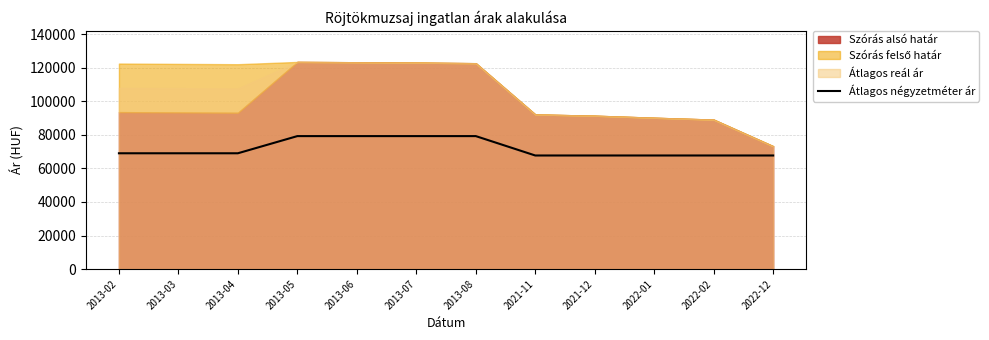

Rank the categories by value from highest to lowest.

2013-05, 2013-06, 2013-07, 2013-08, 2013-02, 2013-03, 2013-04, 2021-11, 2021-12, 2022-01, 2022-02, 2022-12